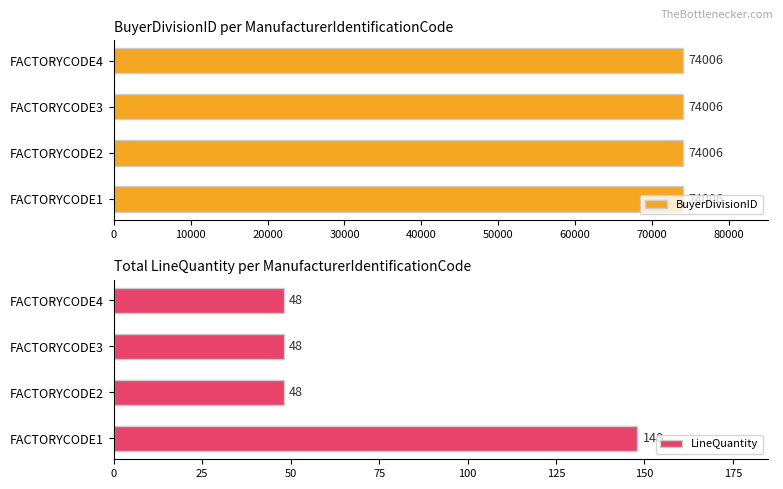

What is the difference between the maximum and minimum values in the LineQuantity series?

100